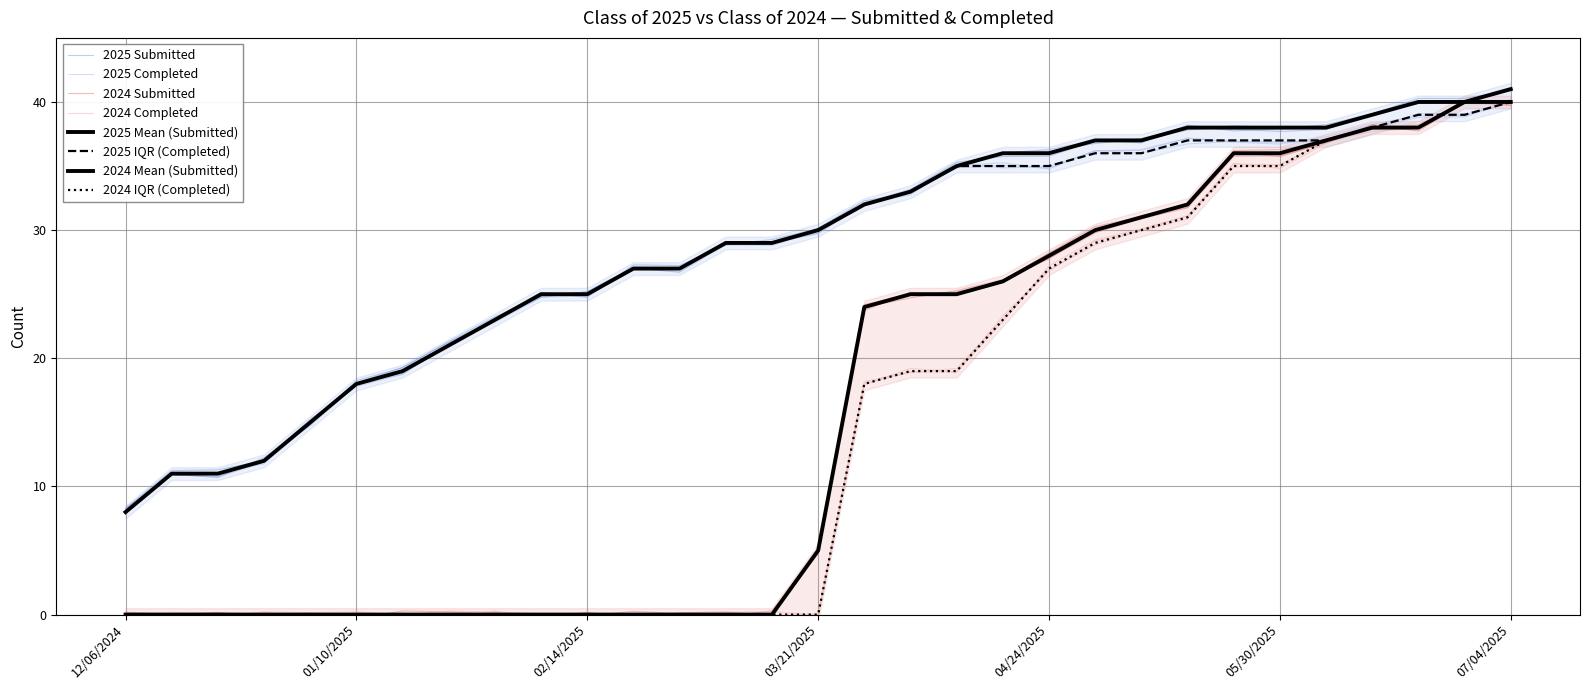

Is it true that Class of 2024 Submitted equals -25 at 12/31/2024?

False